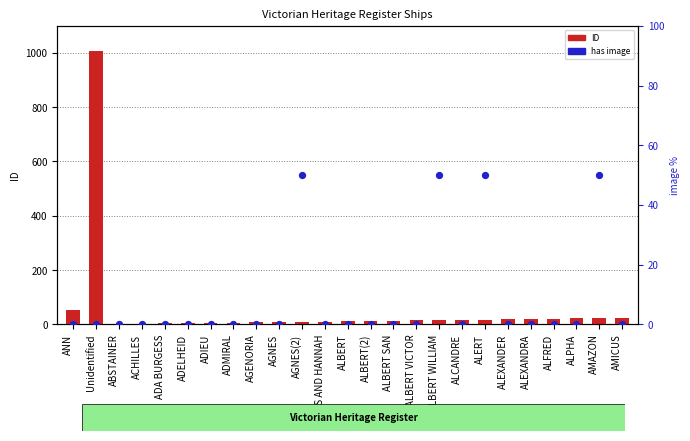

What are all the series names shown in the legend?

ID, has image